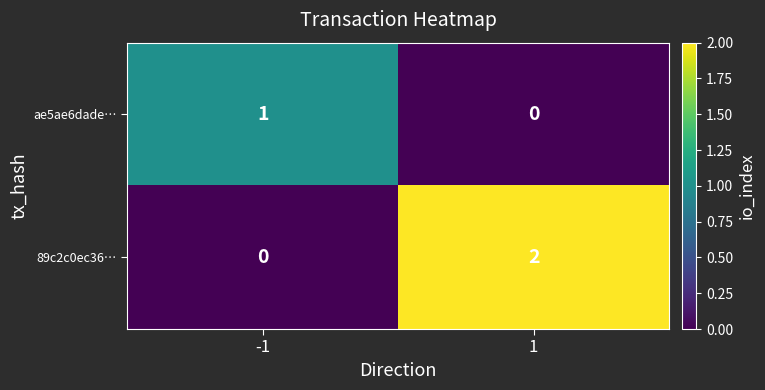

Is it true that ae5ae6dade… equals 1 at -1?

True